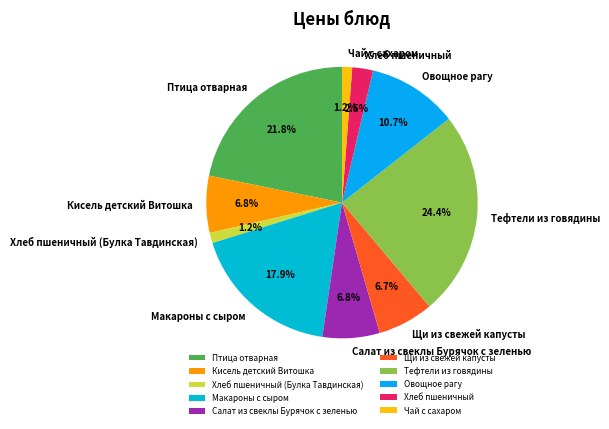

Is it true that Чай с сахаром is 1% of the pie?

True